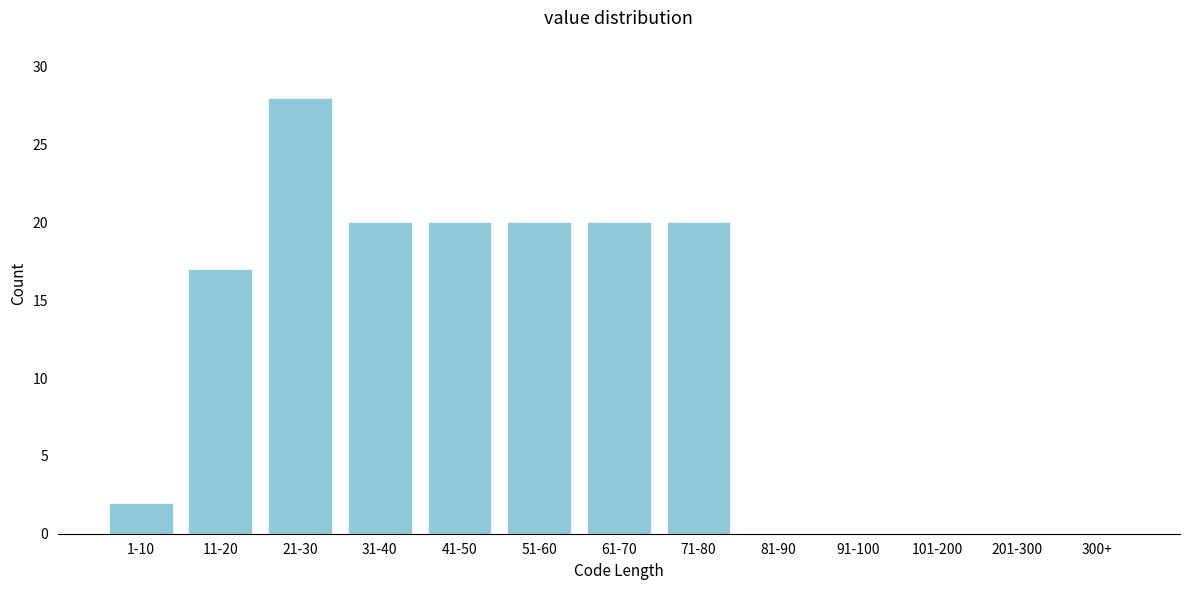

Reading left to right, transcribe all the data shown in this chart.

1-10=2	11-20=17	21-30=28	31-40=20	41-50=20	51-60=20	61-70=20	71-80=20	81-90=0	91-100=0	101-200=0	201-300=0	300+=0